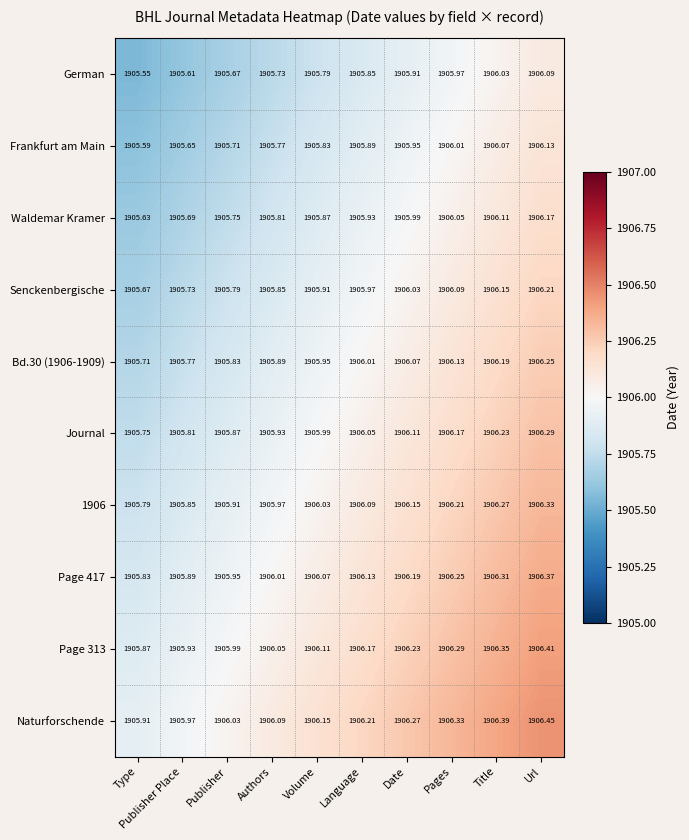

At Publisher, list the series in order from smallest to largest.

German, Frankfurt am Main, Waldemar Kramer, Senckenbergische, Bd.30 (1906-1909), Journal, 1906, Page 417, Page 313, Naturforschende